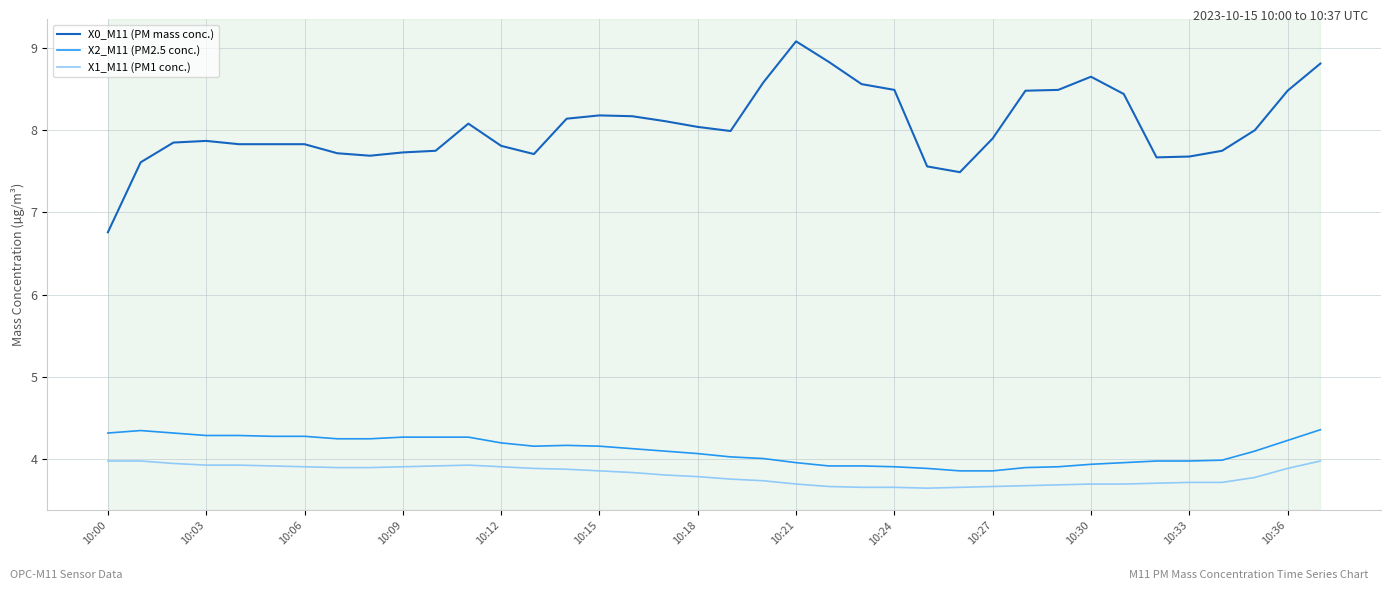

Which series has the widest spread of values?

X0_M11 (PM mass conc.)